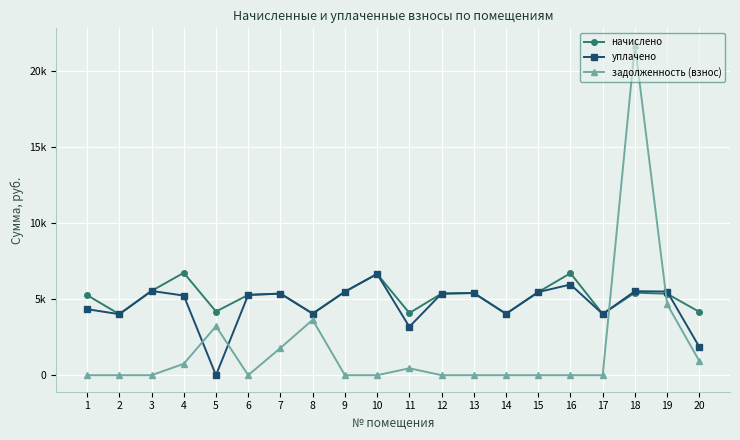

What is the difference between the начислено values at 14 and 8?

12.4